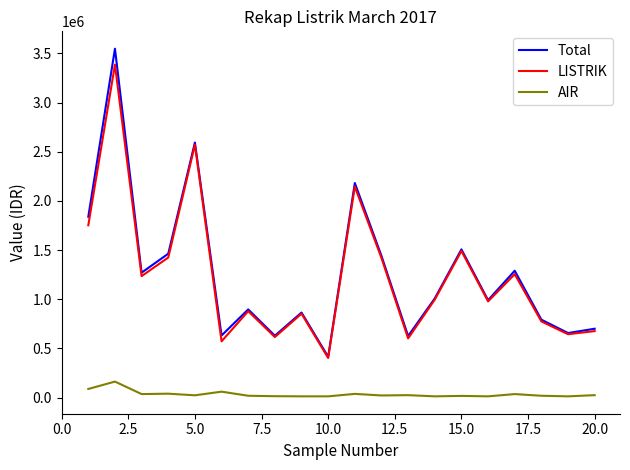

True or false: AIR and Total cross at least once.

False